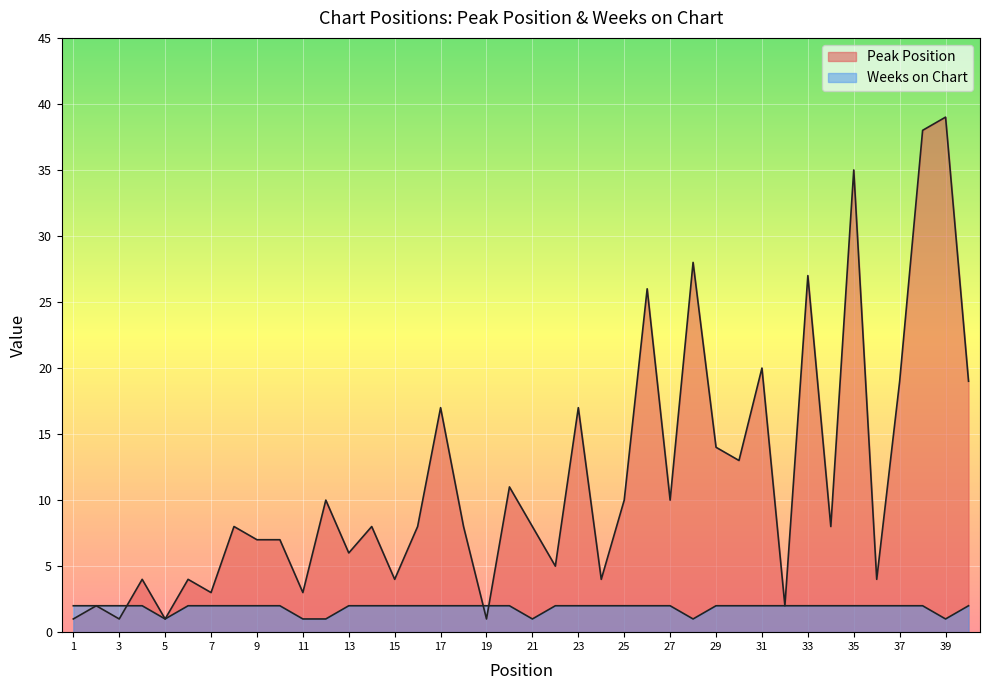

What is the difference between the maximum and second lowest values in the Peak Position series?

38